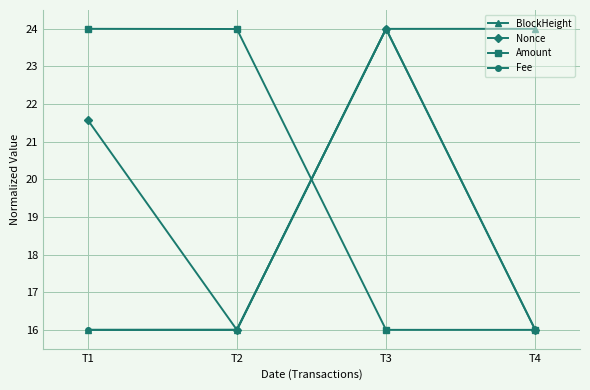

What is the sum of all BlockHeight values?

80.0